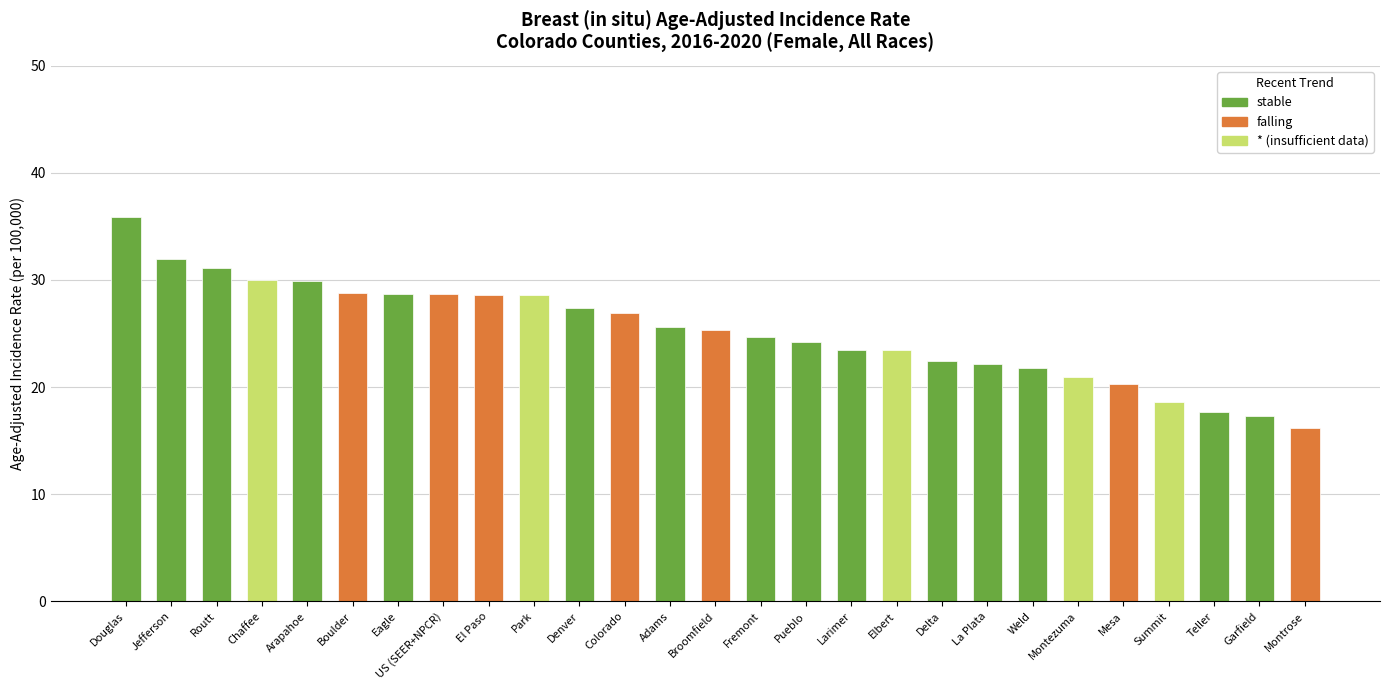

How many data points are above 25?

14